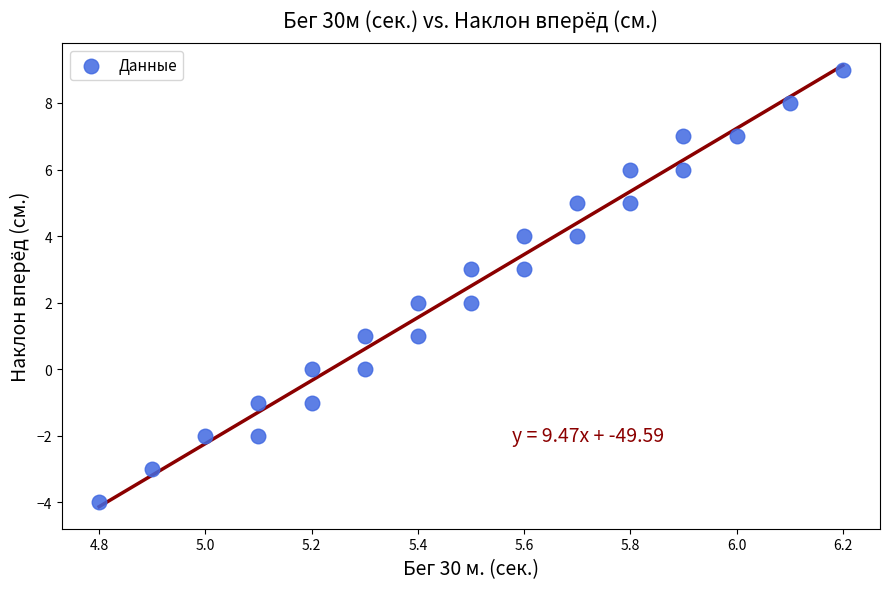

What is the range of Y values (max minus min)?

13